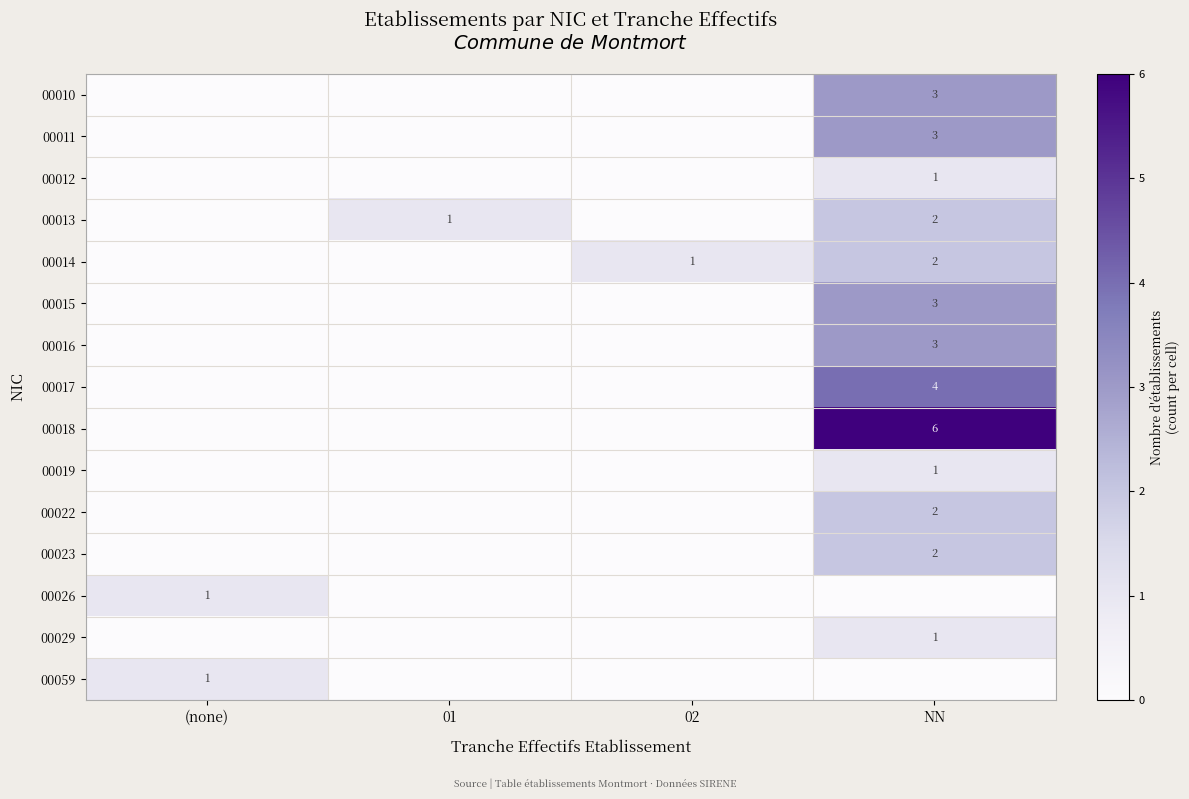

What is the total value across all series at 02?

1